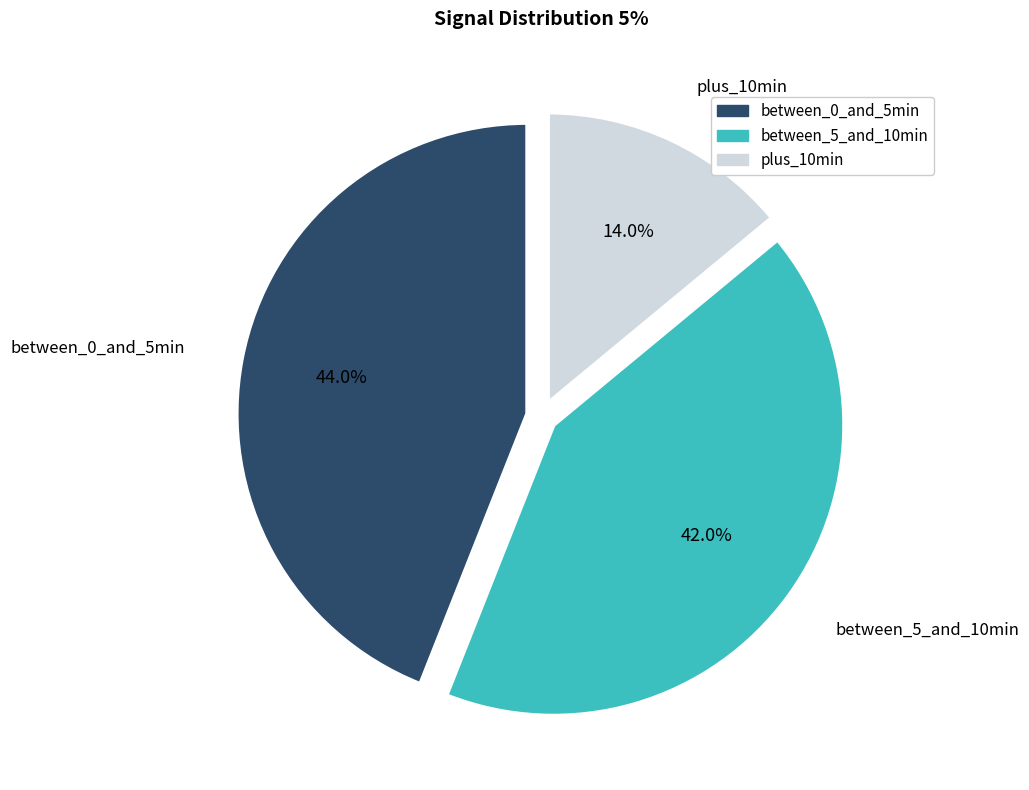

Is there a majority slice in this chart?

No